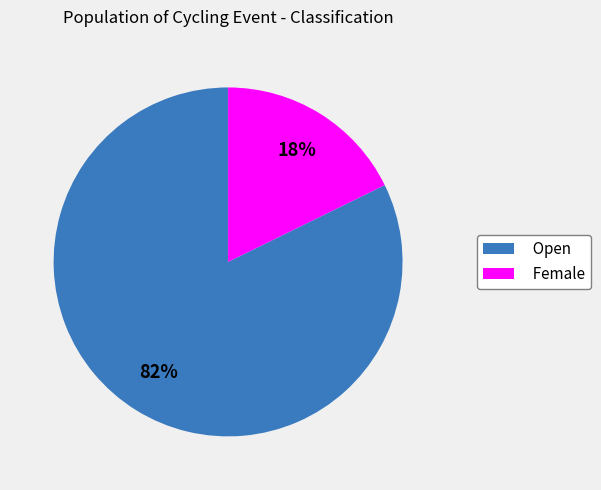

What is the ratio of the value at Open to the value at Female?

4.6